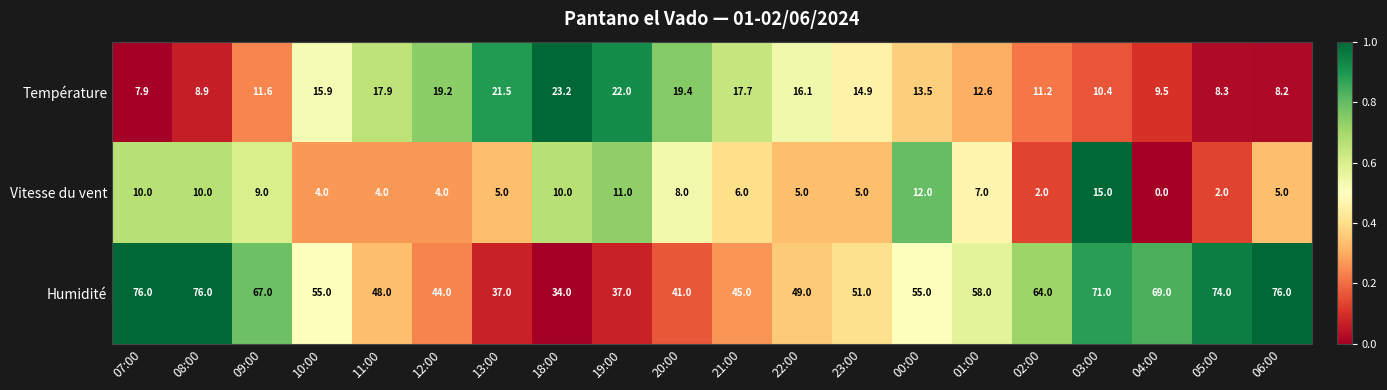

What is the maximum value shown in the chart?

76.0